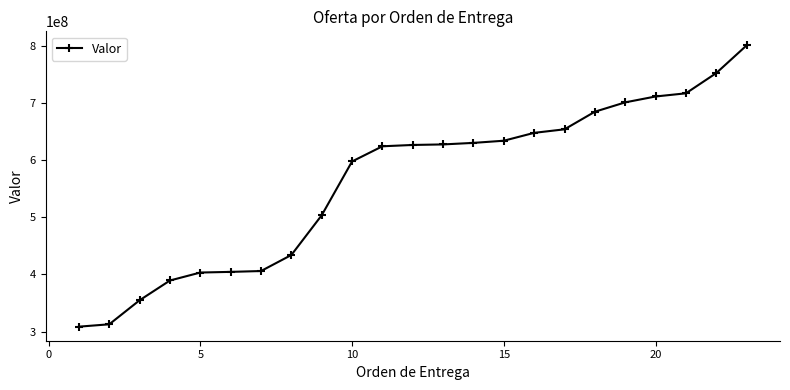

What is the difference between the maximum and minimum values?

492162344.1